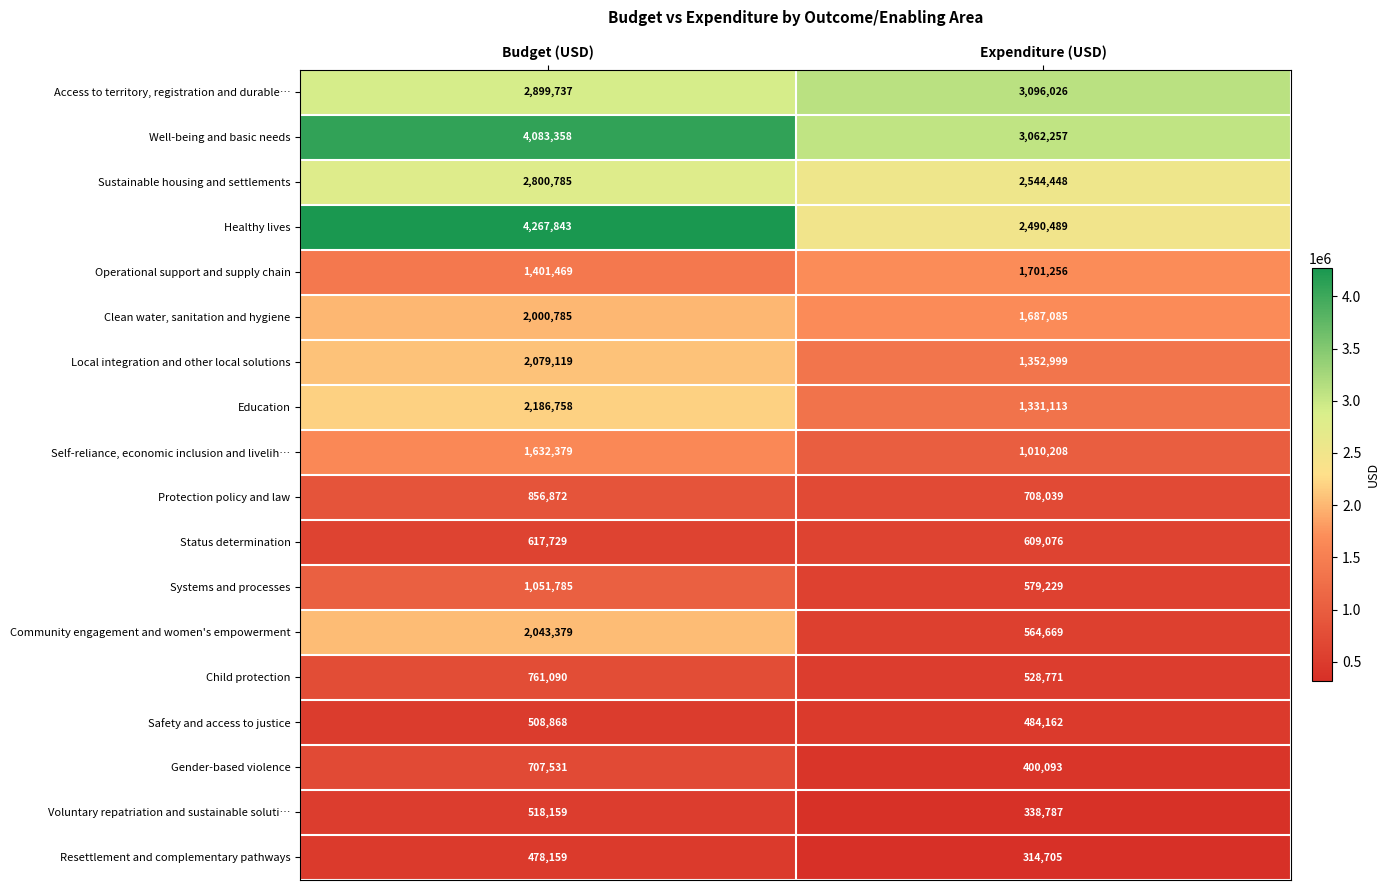

Rank the series at Expenditure (USD) from highest to lowest value.

Access to territory, registration and durable…, Well-being and basic needs, Sustainable housing and settlements, Healthy lives, Operational support and supply chain, Clean water, sanitation and hygiene, Local integration and other local solutions, Education, Self-reliance, economic inclusion and livelih…, Protection policy and law, Status determination, Systems and processes, Community engagement and women's empowerment, Child protection, Safety and access to justice, Gender-based violence, Voluntary repatriation and sustainable soluti…, Resettlement and complementary pathways